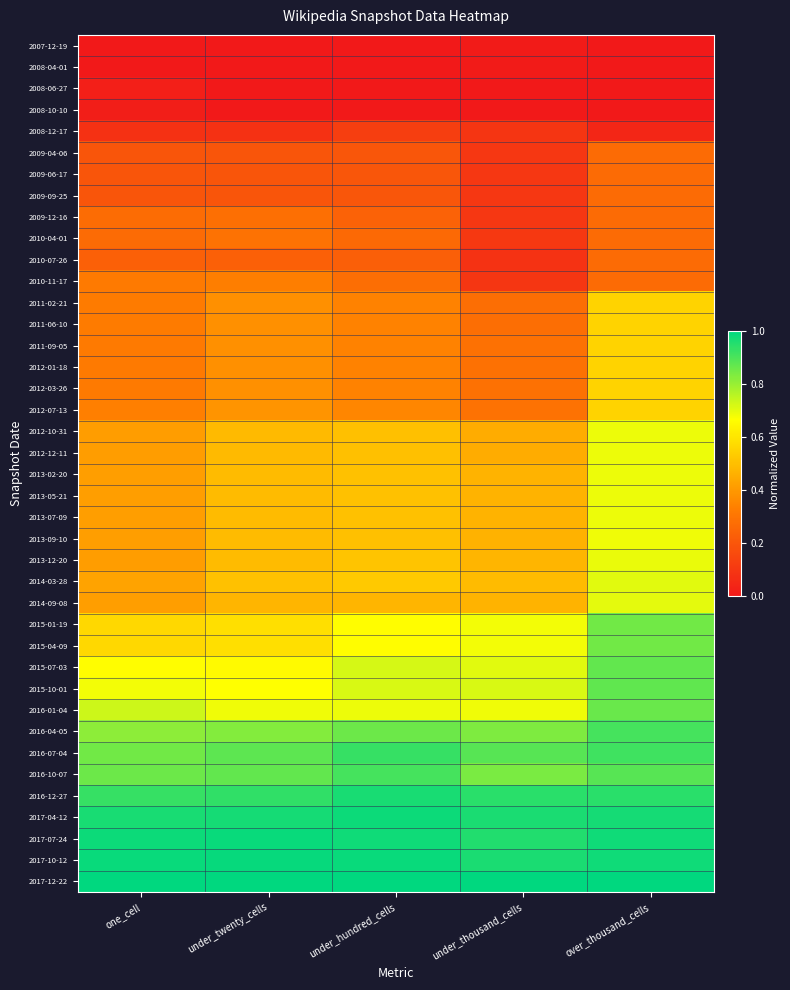

Count the number of data series in this chart.

40